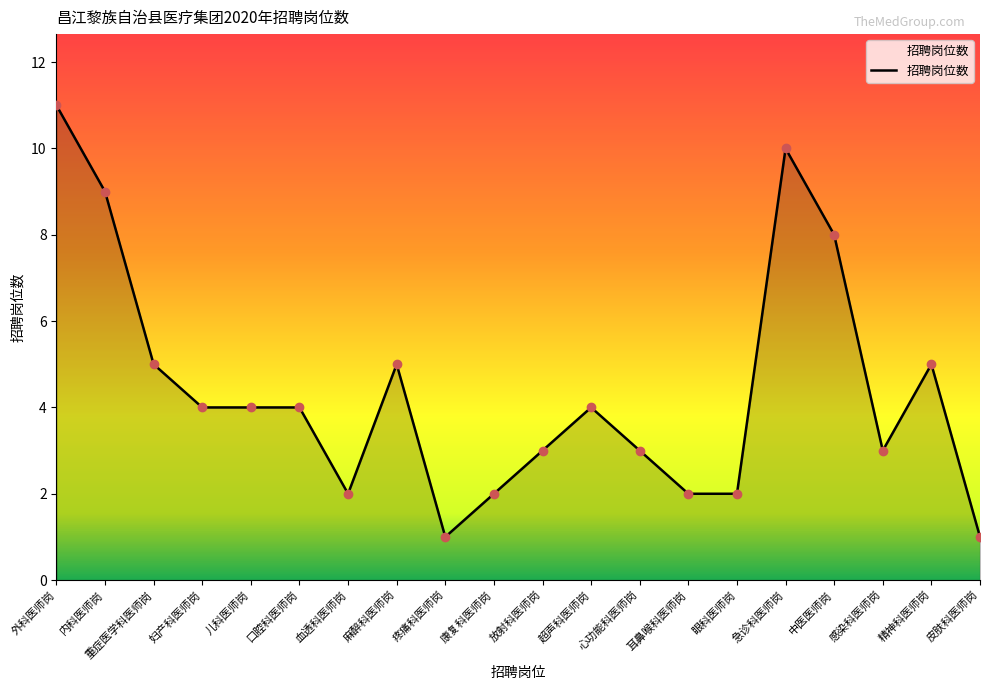

What position from the right is 康复科医师岗?

11